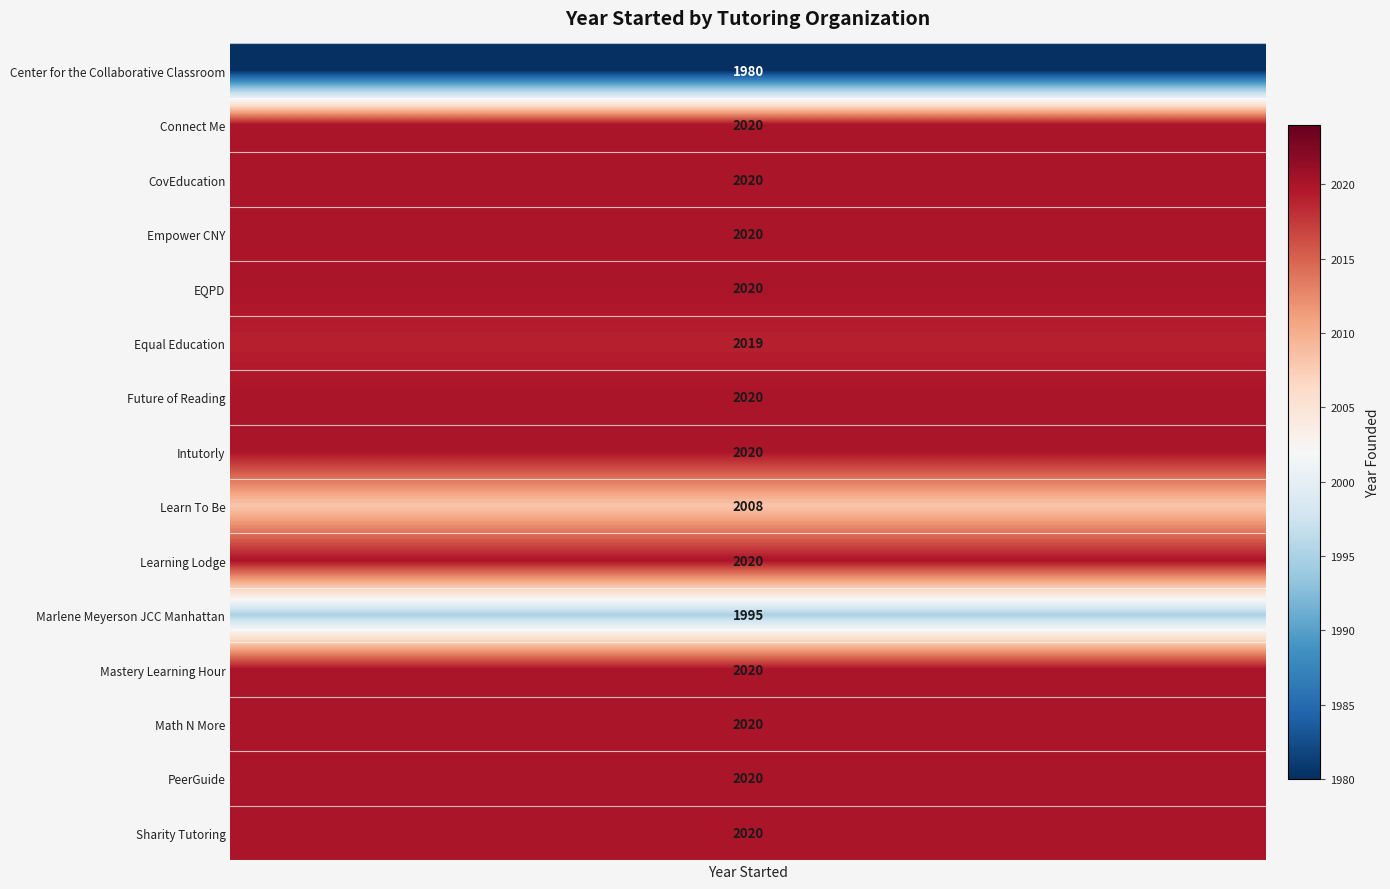

Which series has the largest range (max minus min)?

Connect Me